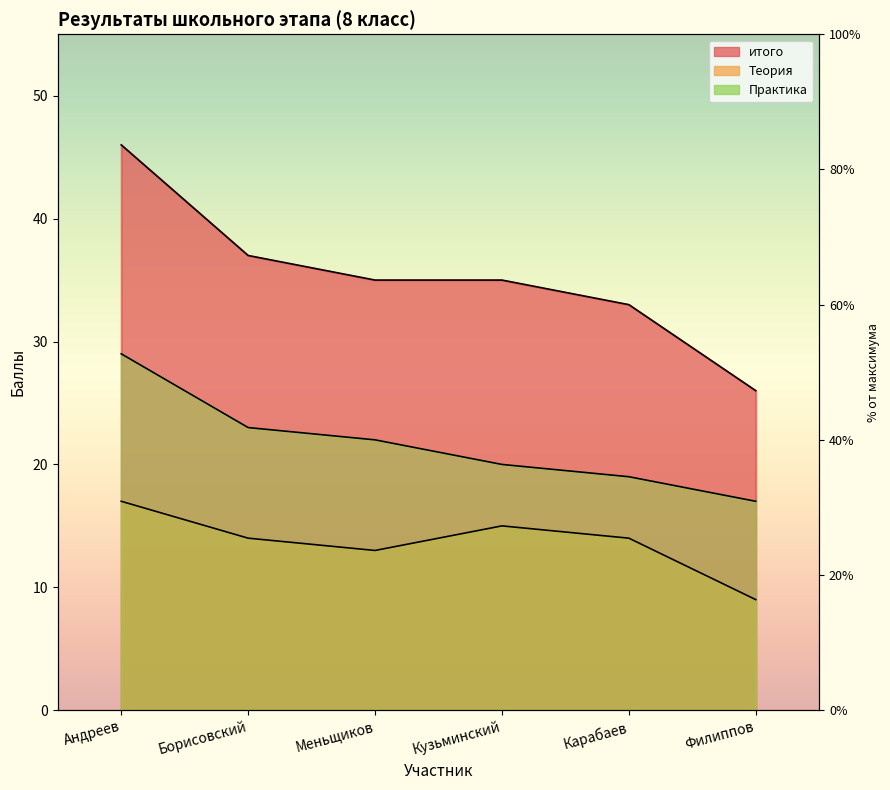

What is the label of the 3rd point from the left?

Меньщиков